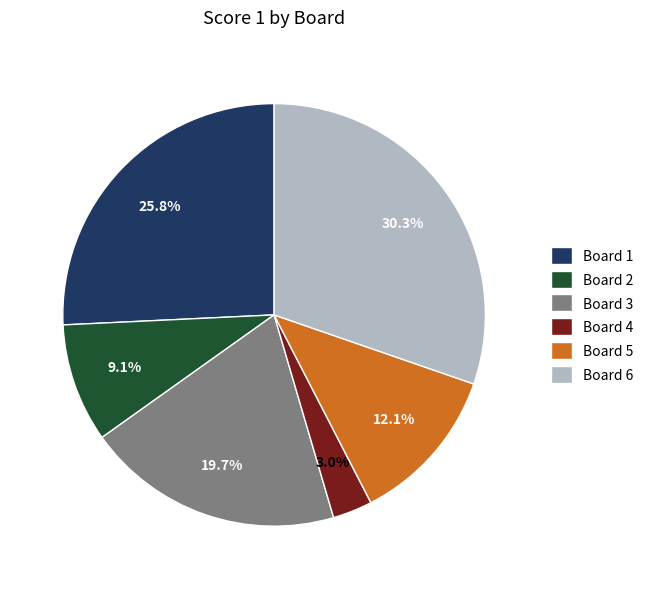

To the nearest percent, what portion does Board 3 represent?

20%